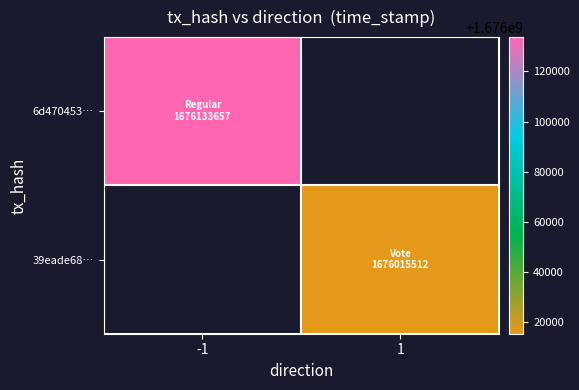

At -1, list the series in order from smallest to largest.

6d470453…, 39eade68…